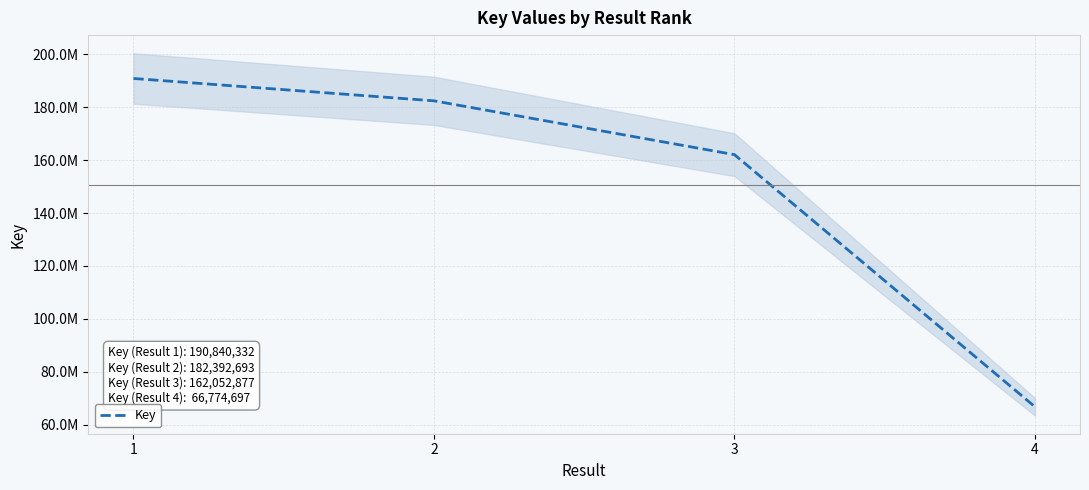

Reading right to left, list all the values displayed in this chart.

66774697	162052877	182392693	190840332